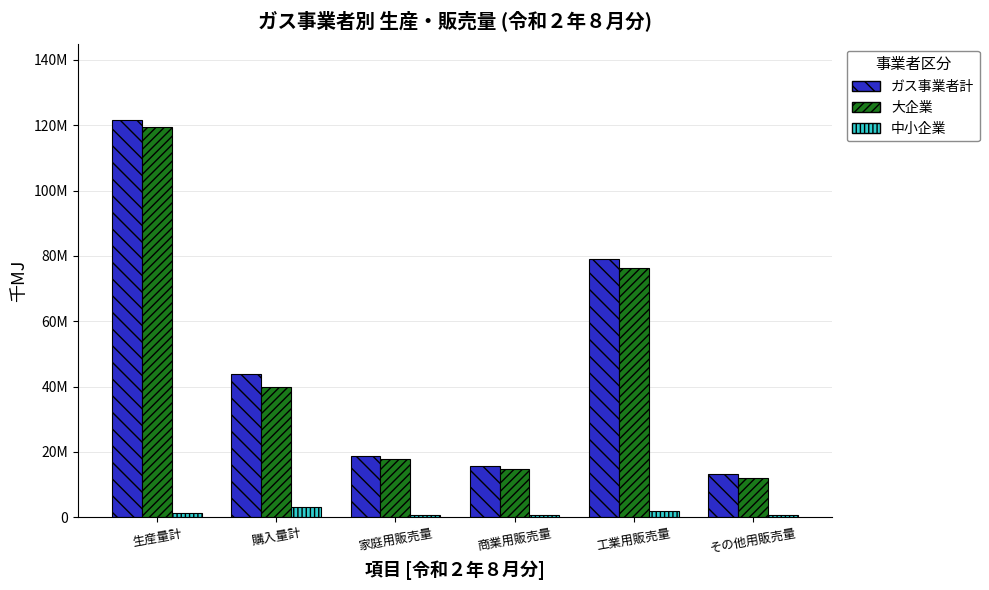

Rank the series at その他用販売量 from lowest to highest value.

中小企業, 大企業, ガス事業者計